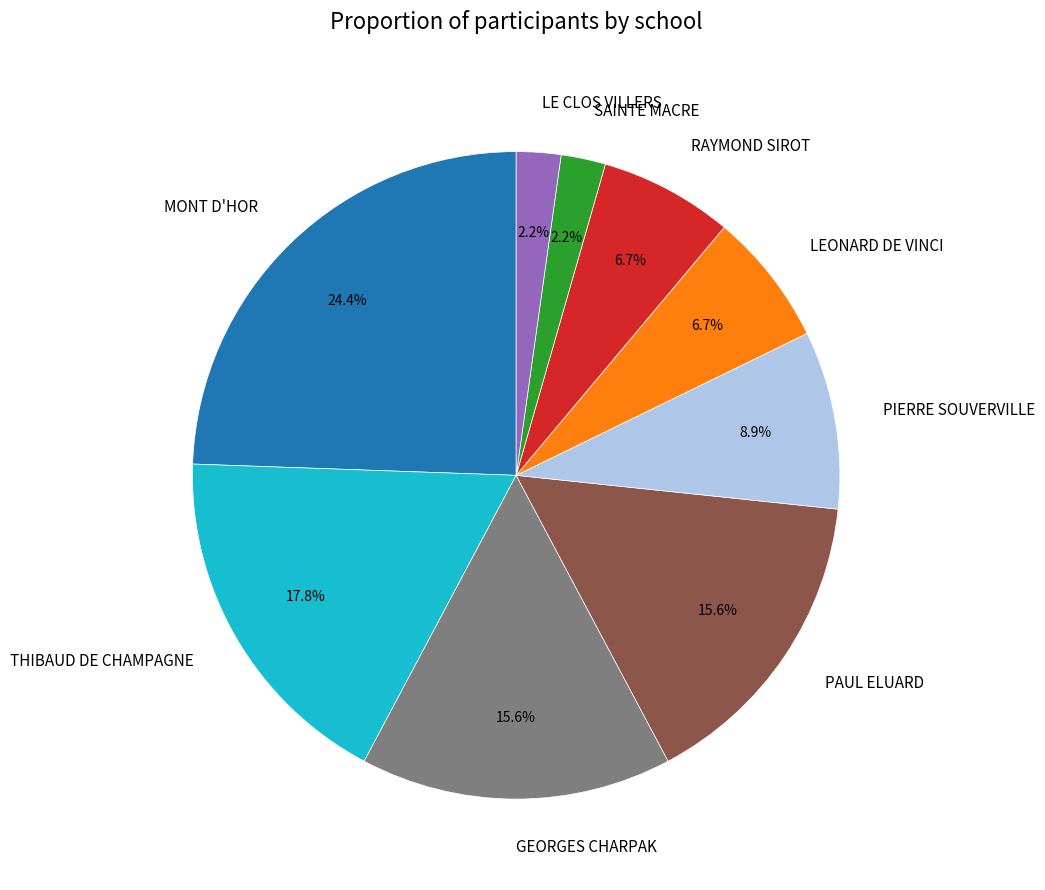

Which slice is the largest?

MONT D'HOR